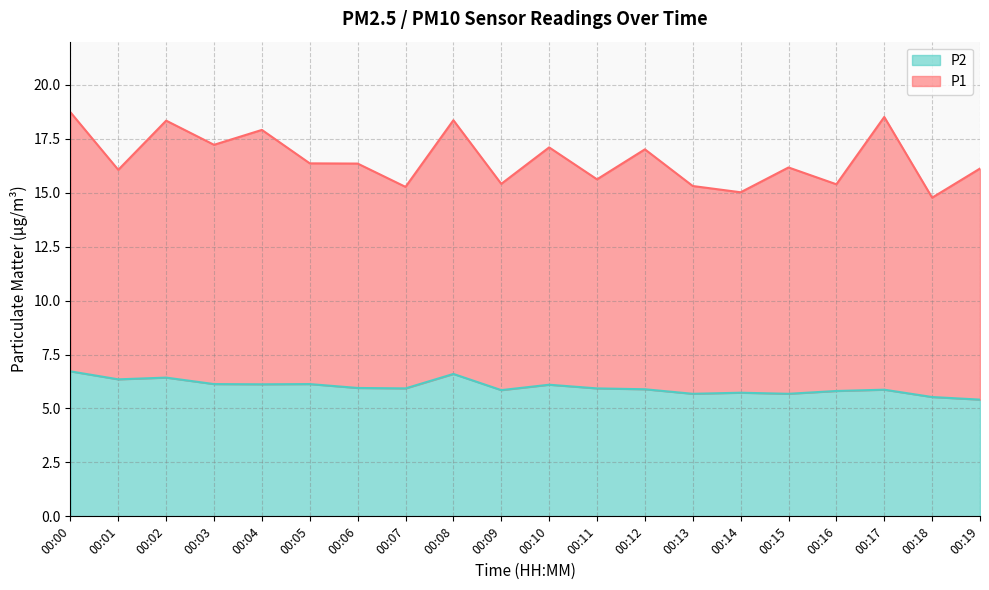

Read the value at 00:17.

5.9